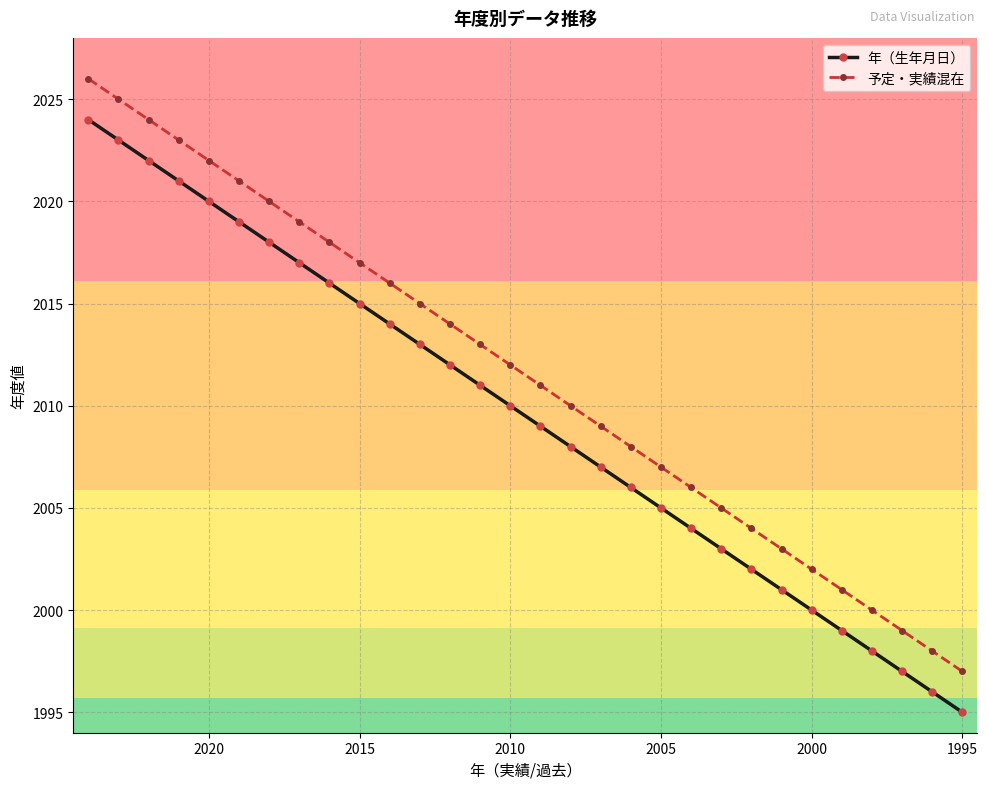

List the series in order of their overall mean, lowest first.

年（生年月日）, 予定・実績混在